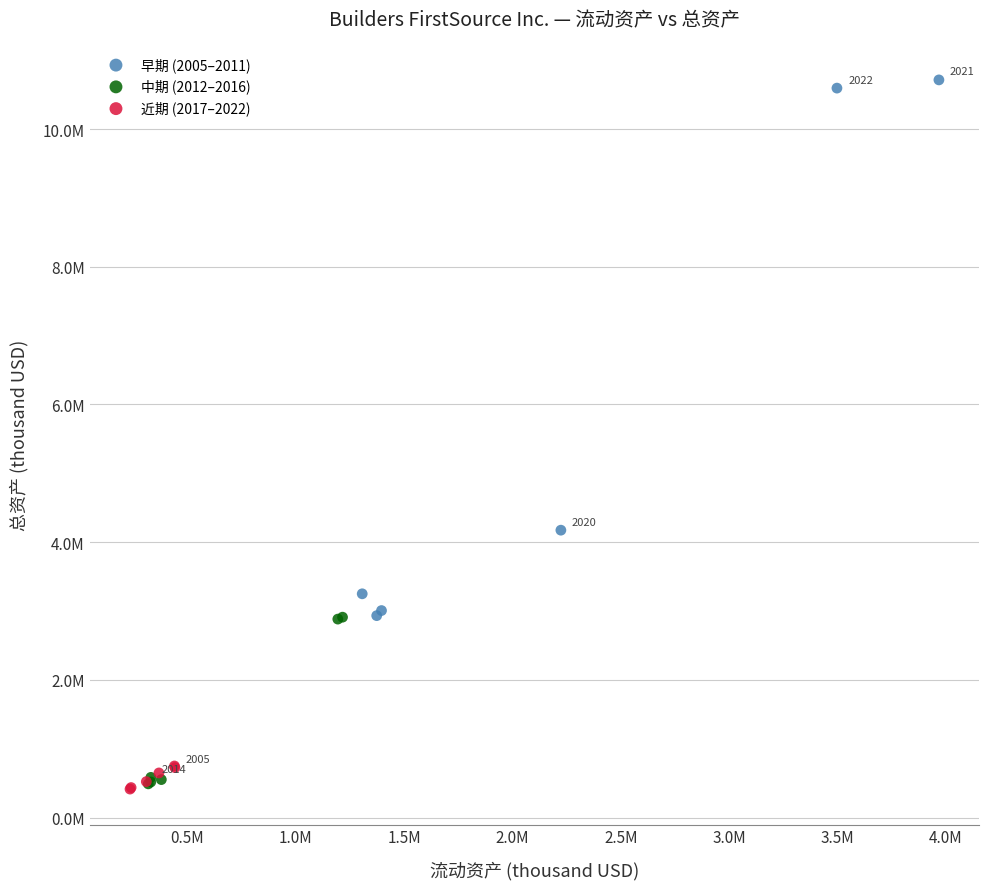

What are all the series names shown in the legend?

早期 (2005–2011), 中期 (2012–2016), 近期 (2017–2022)